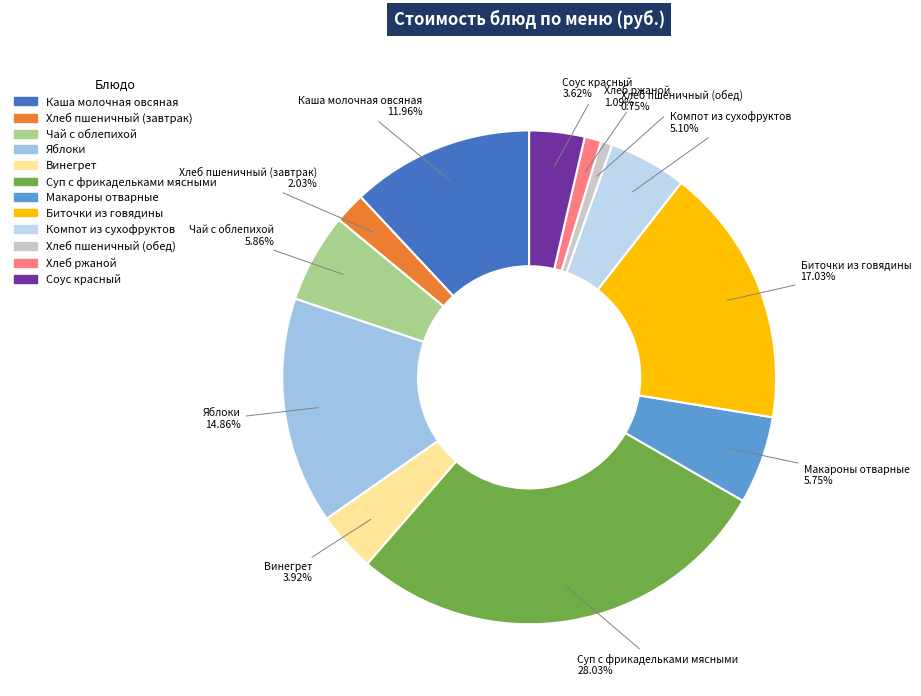

True or false: Биточки из говядины accounts for 30% of the total.

False